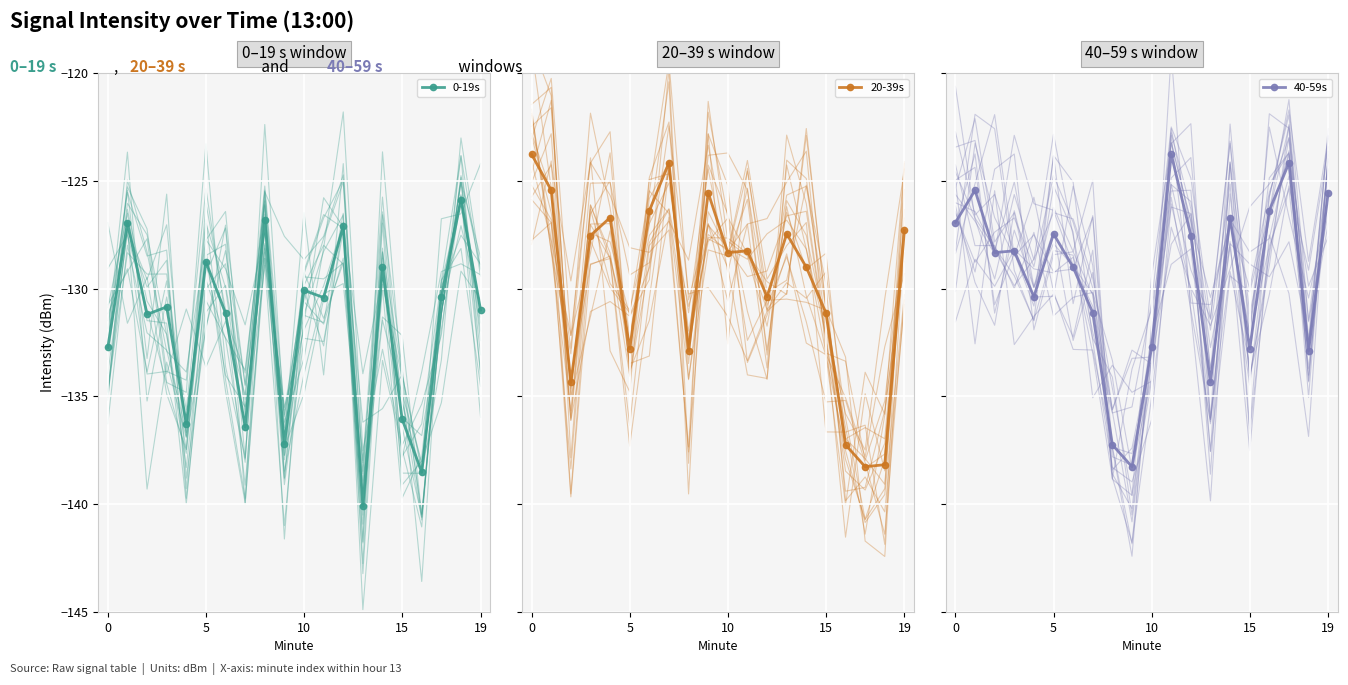

What is the average value of the 40-59s series?

-129.5